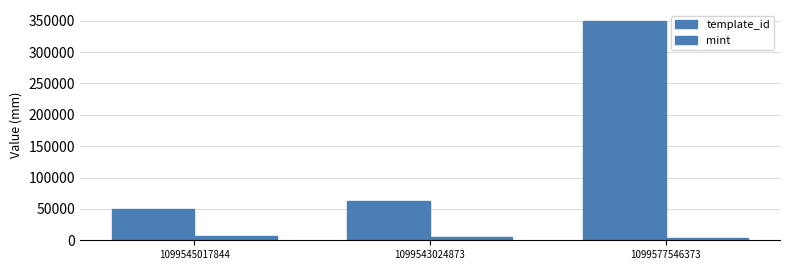

What is the value of the template_id bar at the 1st from the left?

49849